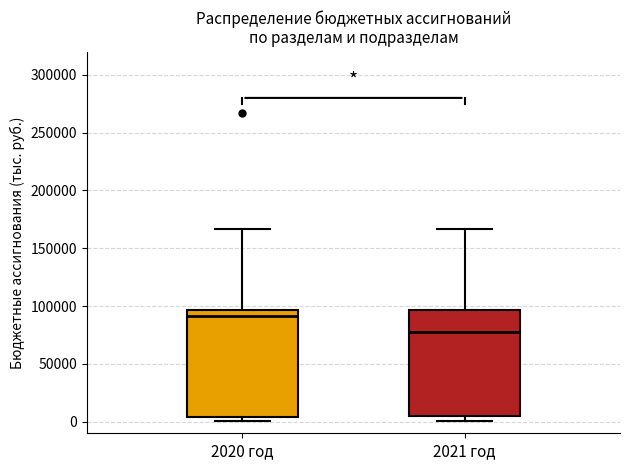

Which box's median line is the lowest?

2021 год